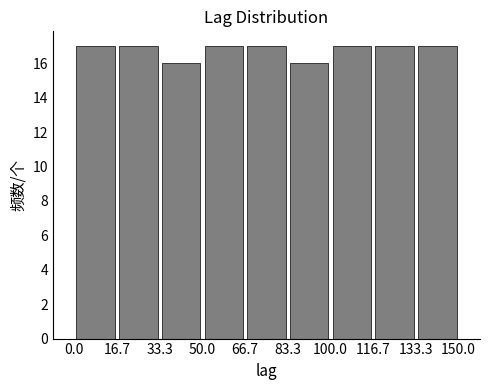

Reading left to right, transcribe this chart: for each bar, give the range it covers on the x-axis and its height. The values are not printed on the chart, so give them approximately, as read against the axis.

0.0 to 16.7: 17
16.7 to 33.3: 17
33.3 to 50.0: 16
50.0 to 66.7: 17
66.7 to 83.3: 17
83.3 to 100.0: 16
100.0 to 116.7: 17
116.7 to 133.3: 17
133.3 to 150.0: 17